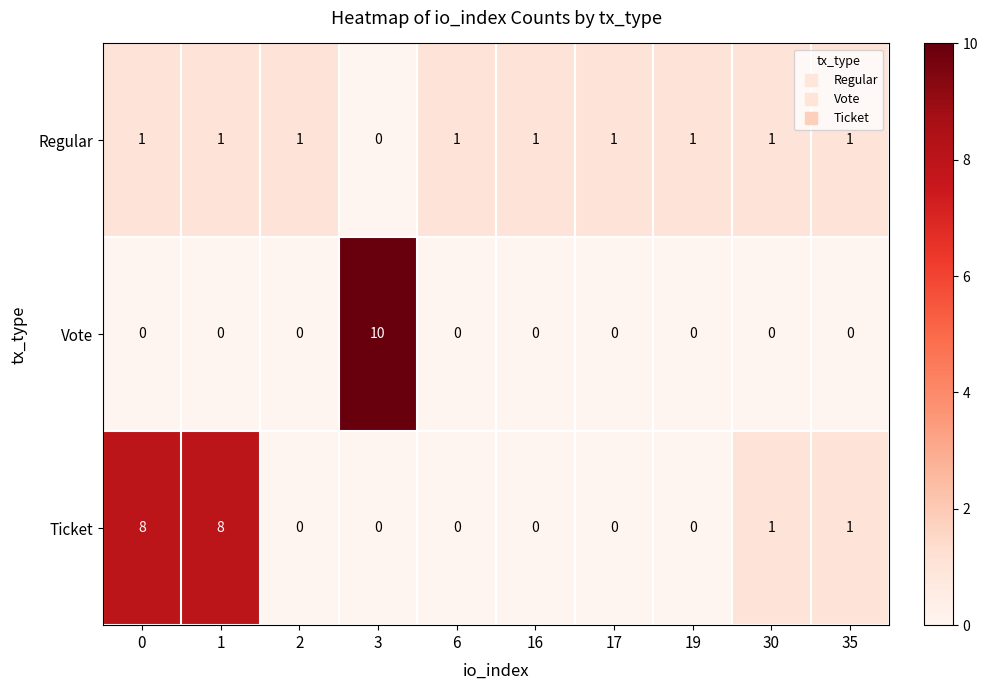

At which category is the sum across all series the highest?

3